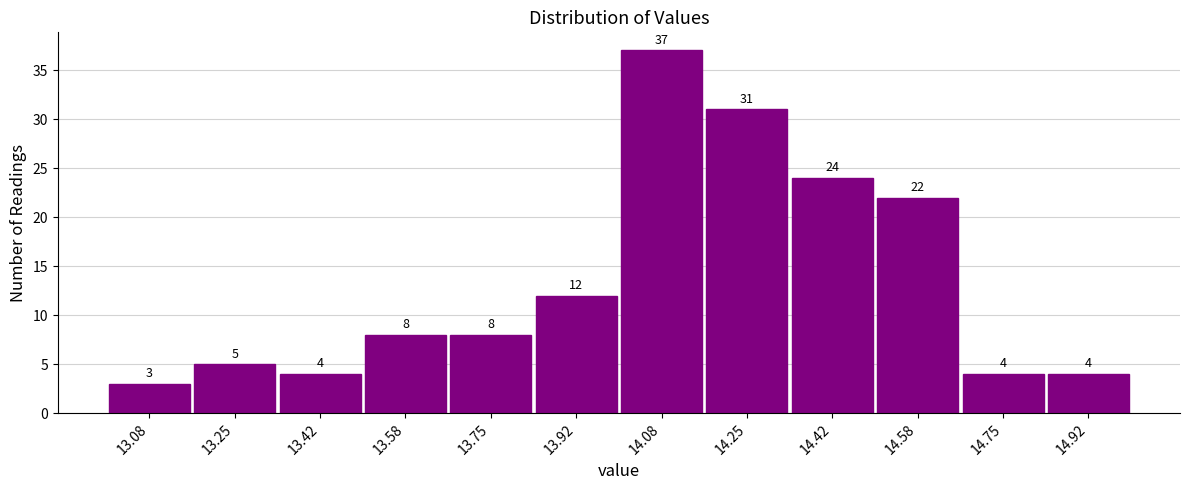

Reading left to right, list every bar in this chart as the range it spans on the x-axis followed by its height. The bar edges are not printed on the chart, so give them approximately, as read against the axis.

13.00 to 13.16: 3
13.16 to 13.34: 5
13.34 to 13.50: 4
13.50 to 13.66: 8
13.66 to 13.84: 8
13.84 to 14.00: 12
14.00 to 14.16: 37
14.16 to 14.34: 31
14.34 to 14.50: 24
14.50 to 14.66: 22
14.66 to 14.84: 4
14.84 to 15.00: 4